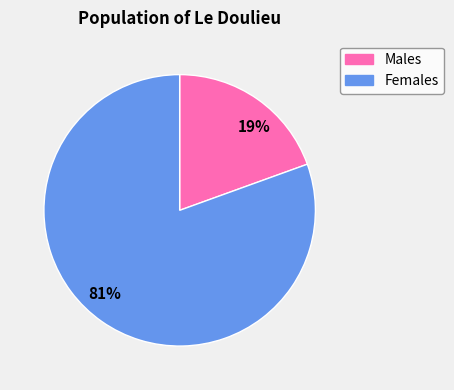

True or false: 19% accounts for 19% of the total.

True